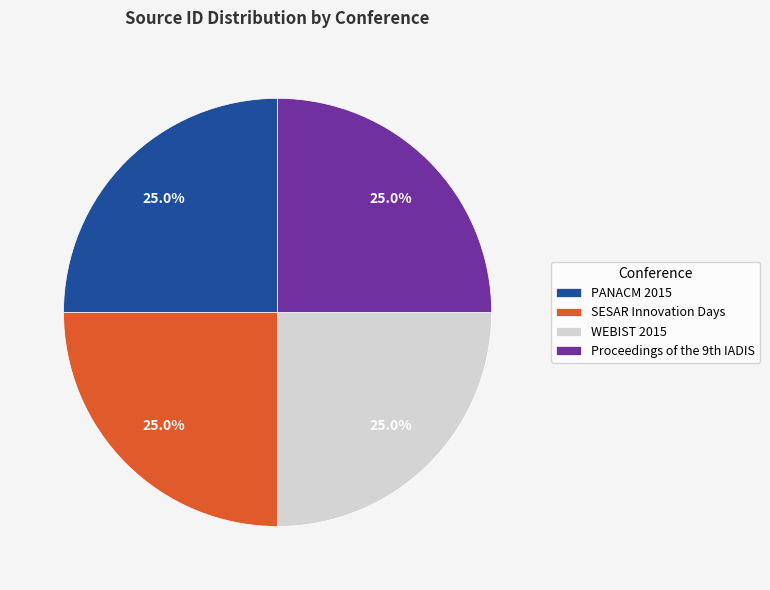

What is the total percentage of PANACM 2015 and WEBIST 2015?

50.0%